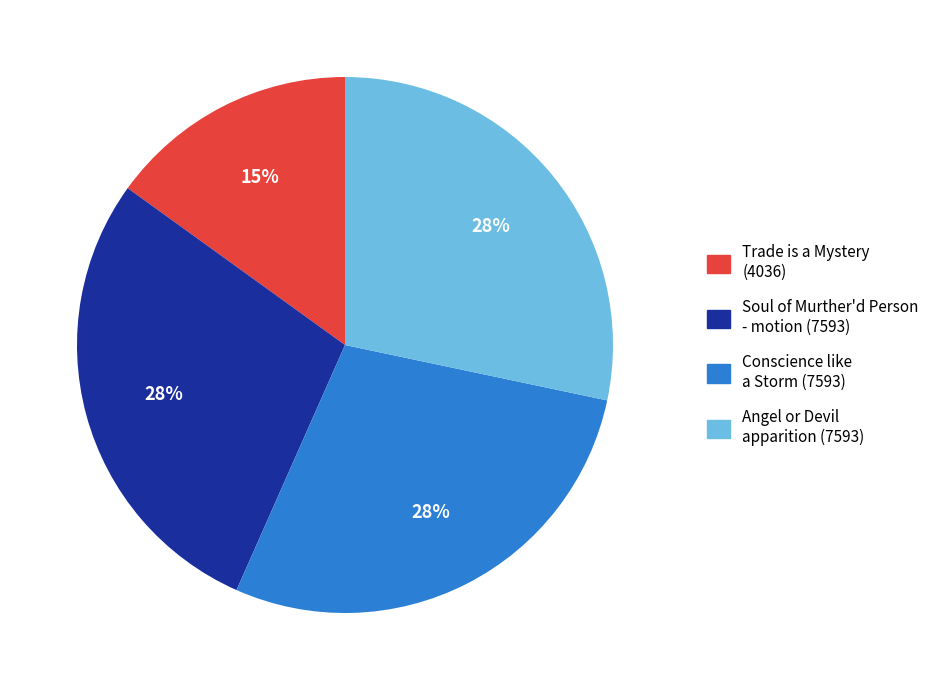

How many slices are in this pie chart?

4